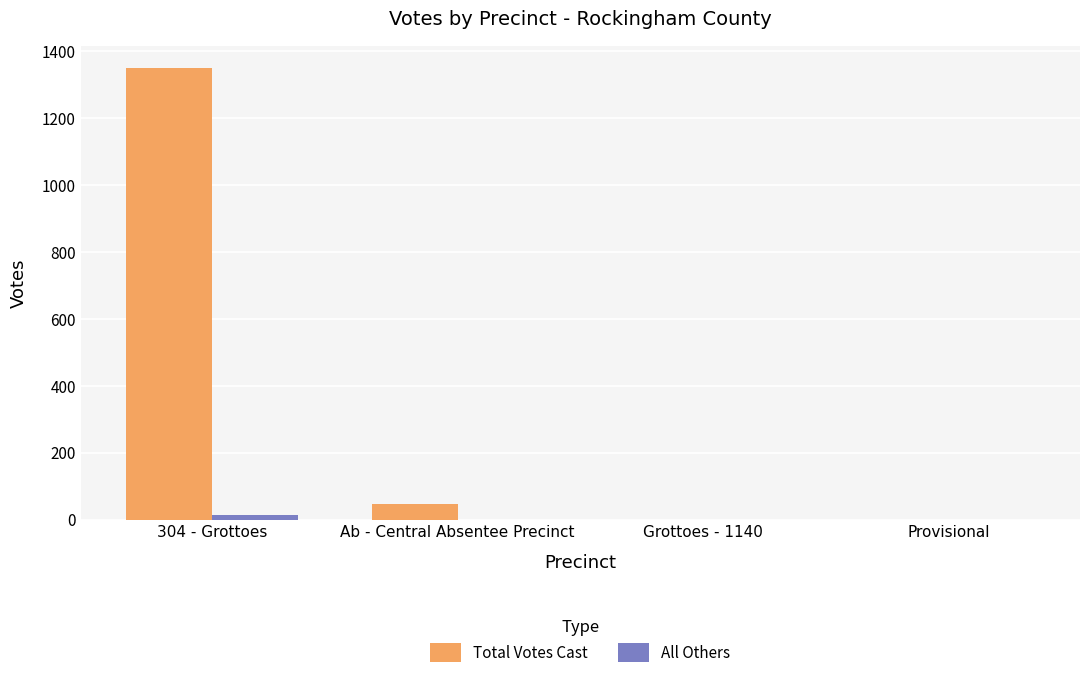

At which category is the sum across all series the highest?

304 - Grottoes